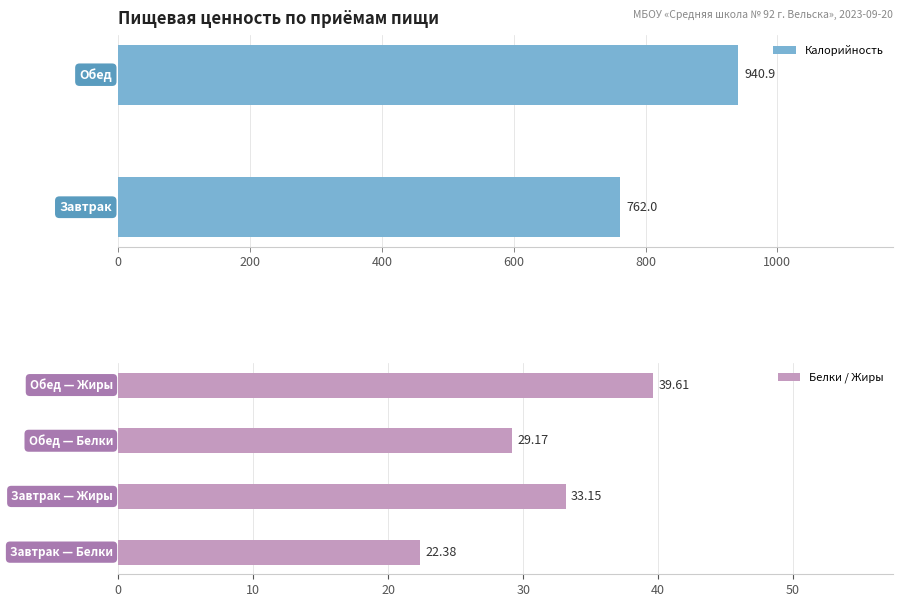

What is the sum of all Жиры values?

72.8